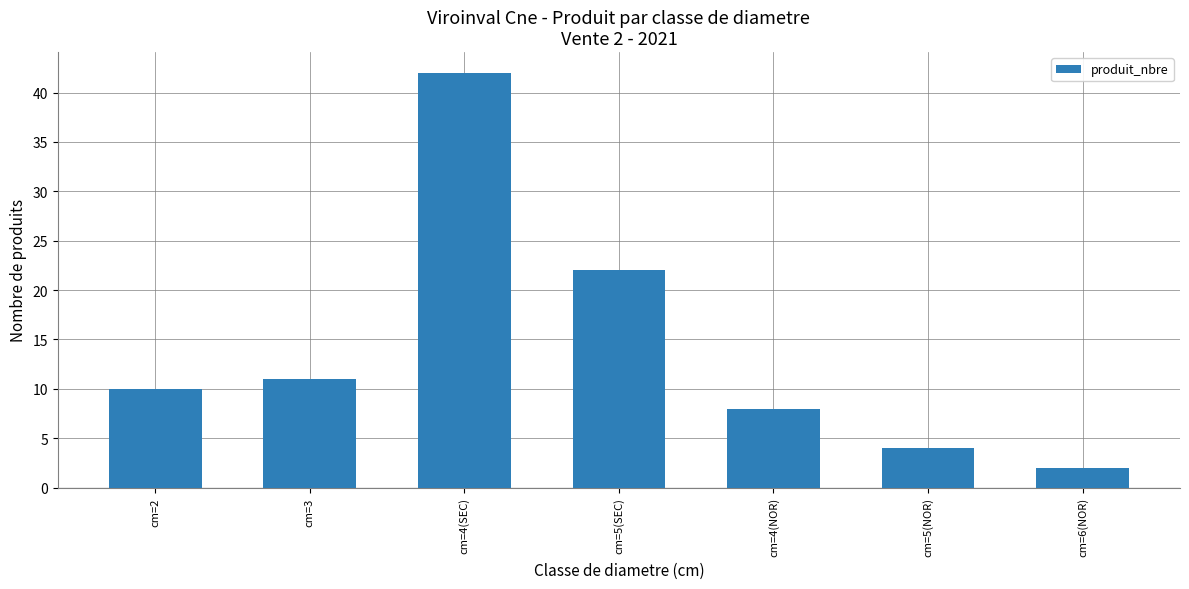

What value does the data have at cm=5(NOR), to the nearest 5?

5